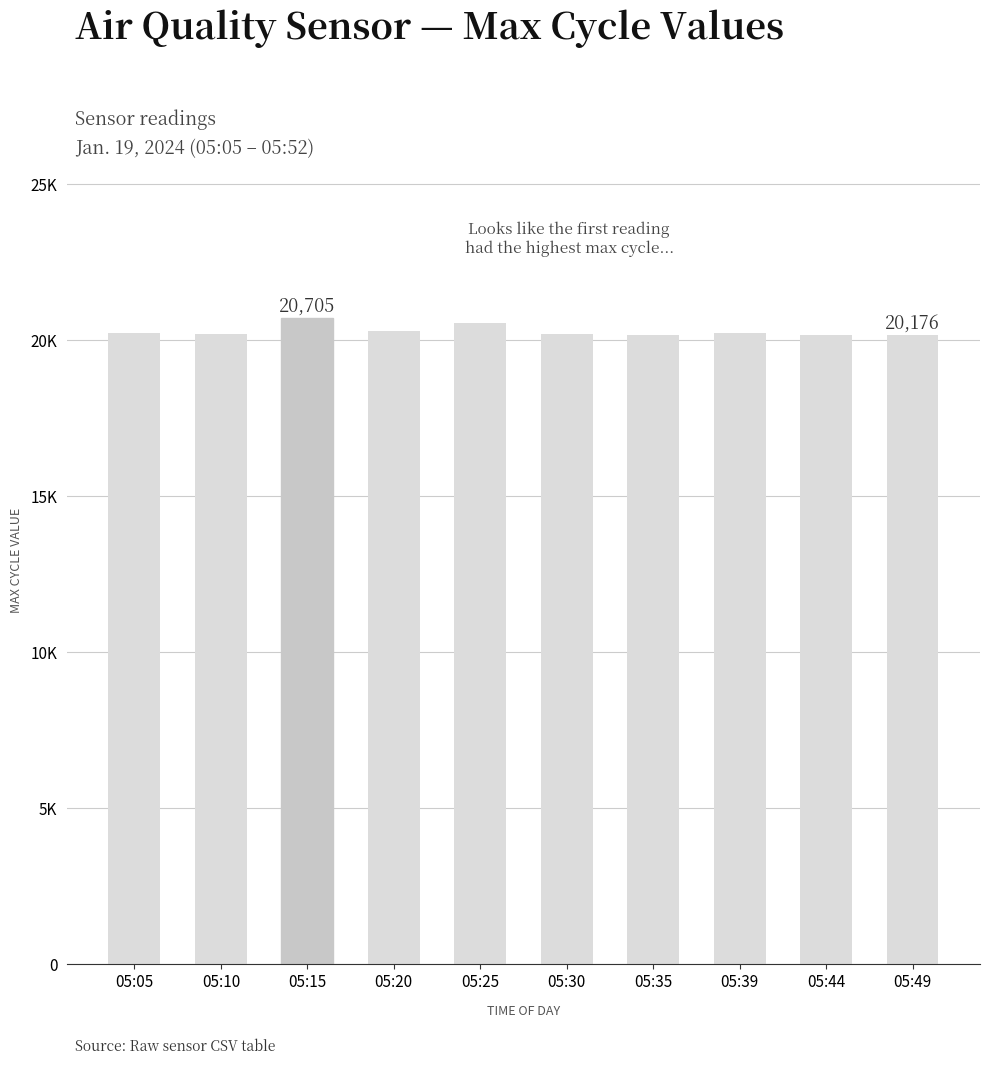

What is the sum of all values?

203013